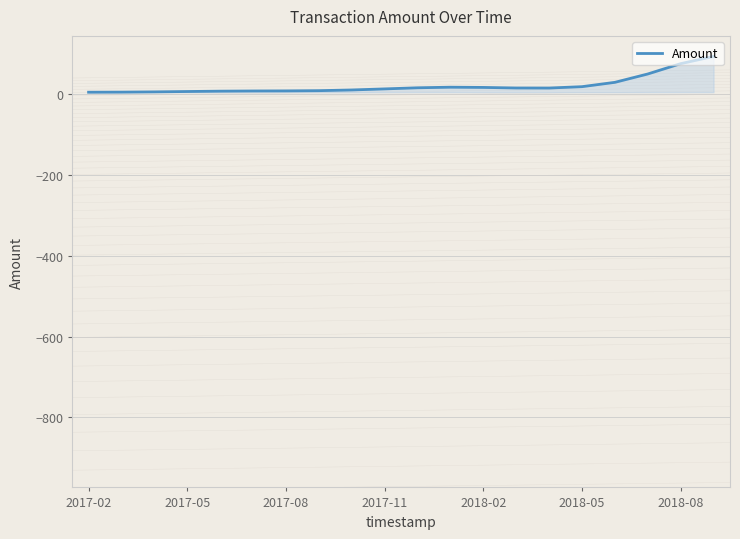

What is the difference between the second highest and second lowest values?

70.3